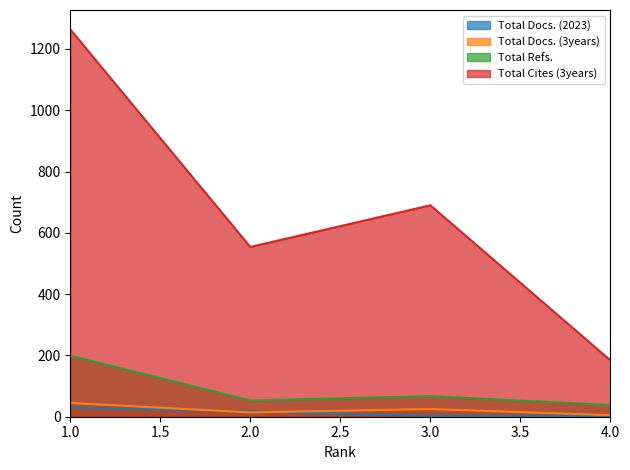

Reading left to right, extract all data points from this chart.

Total Docs. (2023): 1.0=30	2.0=17	3.0=3	4.0=3
Total Docs. (3years): 1.0=45	2.0=14	3.0=25	4.0=5
Total Refs.: 1.0=199	2.0=53	3.0=67	4.0=38
Total Cites (3years): 1.0=1264	2.0=554	3.0=690	4.0=184